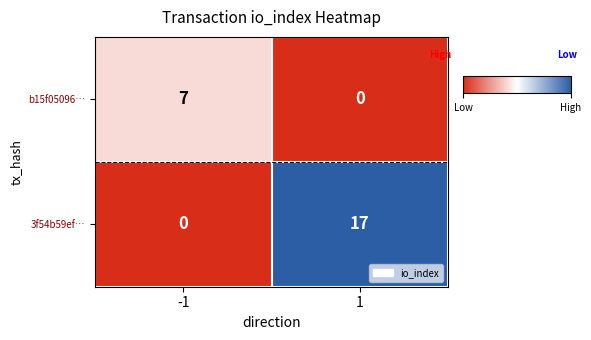

Reading left to right, what are all the values shown in this chart?

b15f05096…: 7	0
3f54b59ef…: 0	17